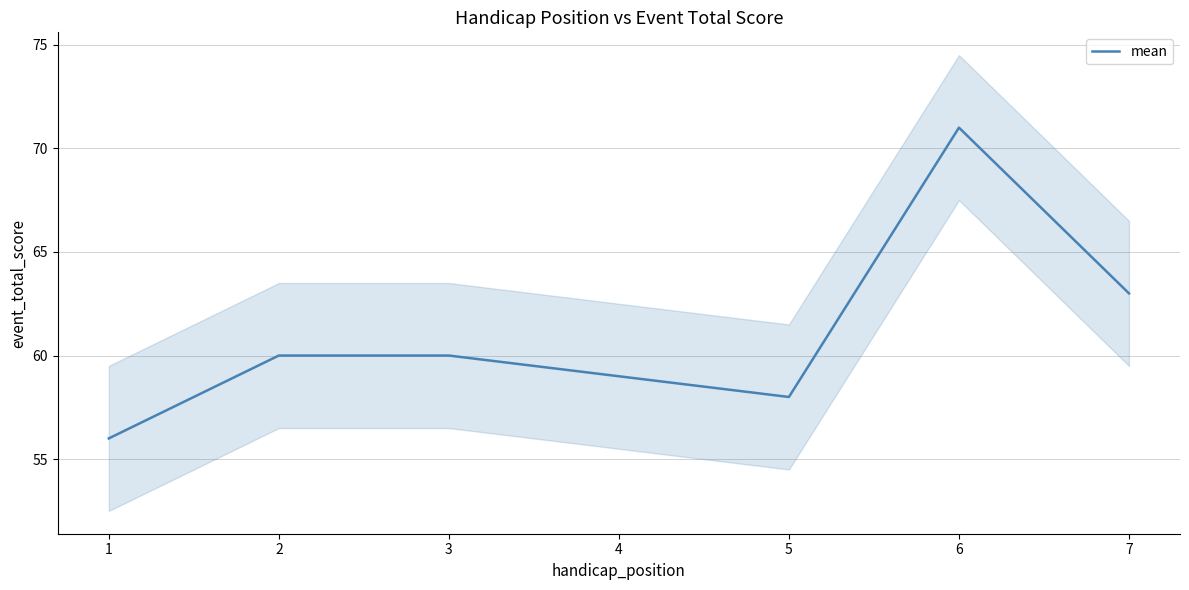

Is it true that the value at 6 is 39?

False